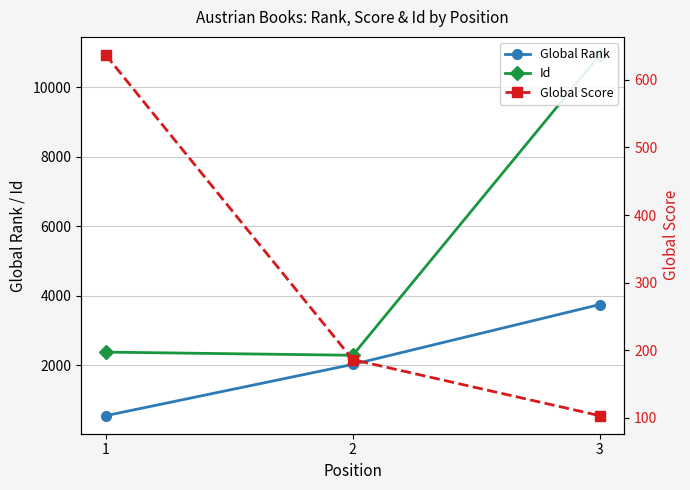

What is the total value across all series at 3?

14785